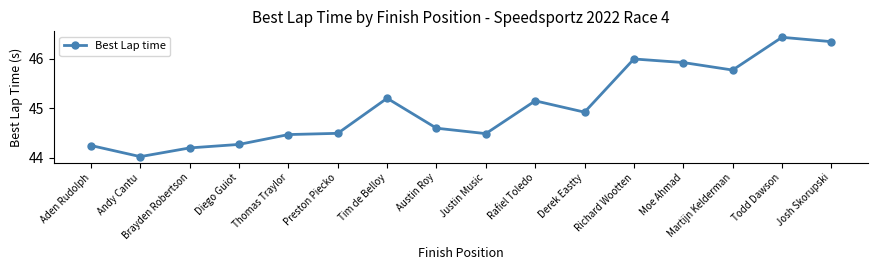

What is the ratio of the value at Moe Ahmad to the value at Richard Wootten?

1.0